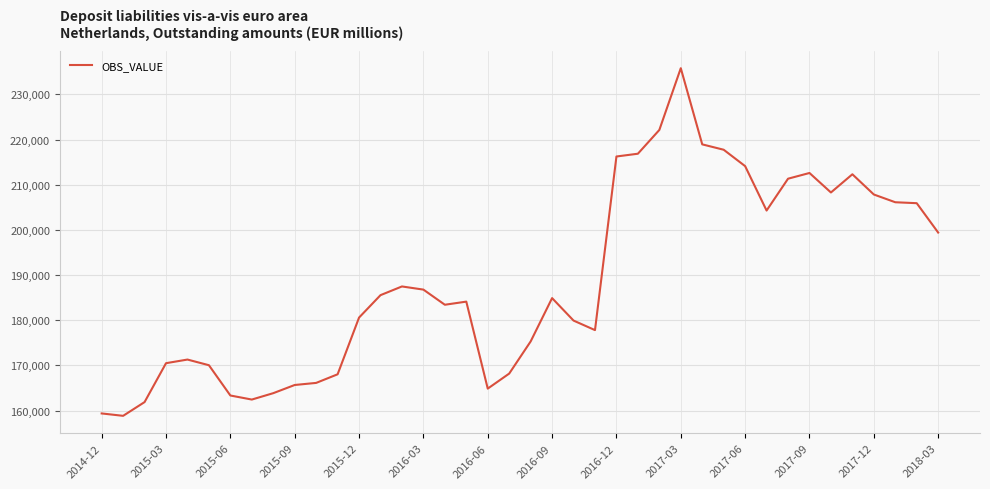

What is the greatest value displayed?

235812